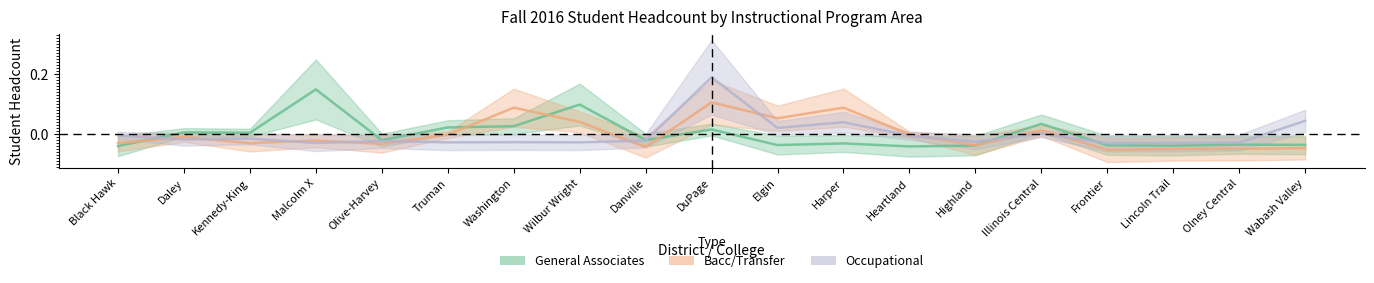

Rank the categories by General Associates value from highest to lowest.

Malcolm X, Wilbur Wright, Illinois Central, Washington, Truman, DuPage, Daley, Kennedy-King, Olive-Harvey, Danville, Harper, Olney Central, Wabash Valley, Elgin, Frontier, Highland, Lincoln Trail, Black Hawk, Heartland